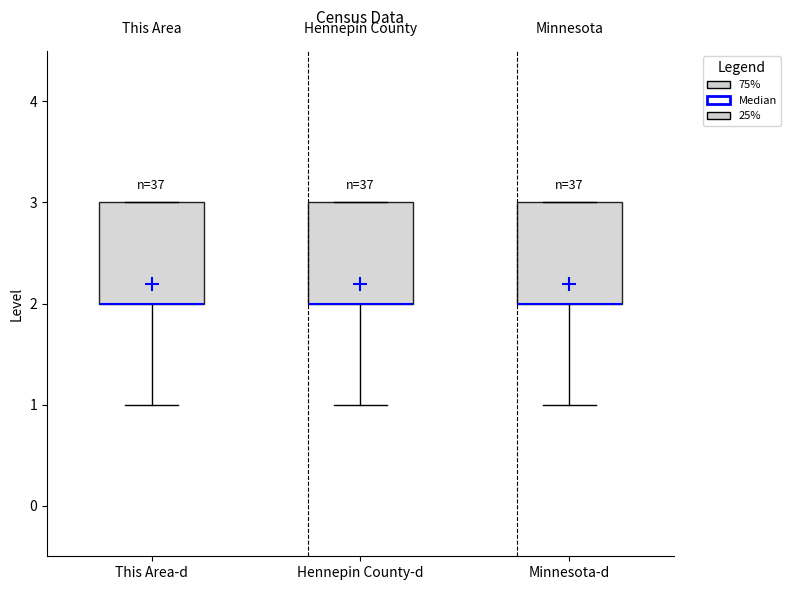

Reading left to right, transcribe this box plot: for each box, give where its median line is, the range the box spans, and where its two whiskers end, as read against the y-axis. The values are not printed on the chart, so give them approximately, as read against the axis.

This Area-d: median 2 (drawn on the box's lower edge), box 2 to 3, whiskers 1 to 3
Hennepin County-d: median 2 (drawn on the box's lower edge), box 2 to 3, whiskers 1 to 3
Minnesota-d: median 2 (drawn on the box's lower edge), box 2 to 3, whiskers 1 to 3